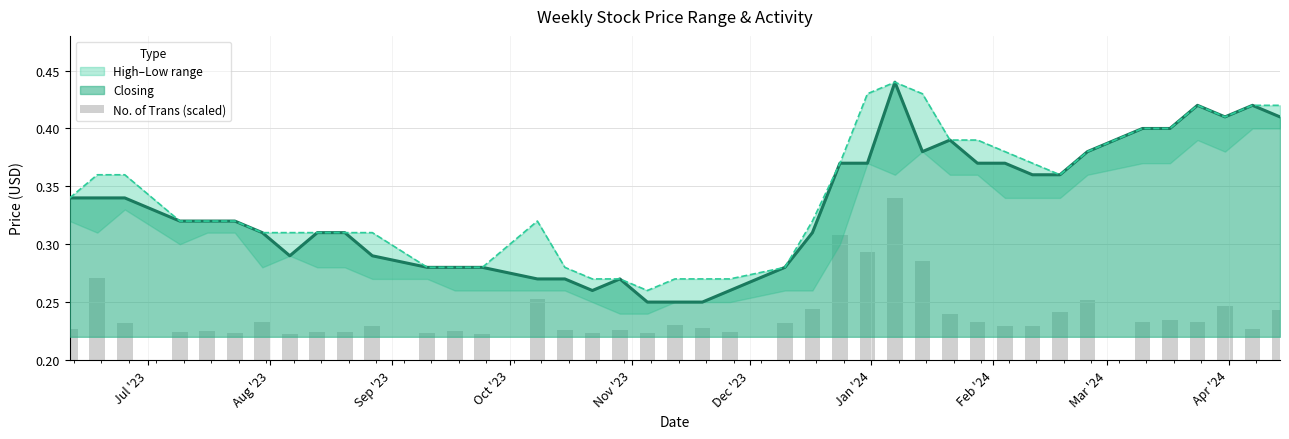

Reading right to left, transcribe all the data shown in this chart.

0.2	0.2	0.2	0.2	0.2	0.2	0.3	0.2	0.2	0.2	0.2	0.2	0.3	0.3	0.3	0.3	0.2	0.2	0.2	0.2	0.2	0.2	0.2	0.2	0.2	0.3	0.2	0.2	0.2	0.2	0.2	0.2	0.2	0.2	0.2	0.2	0.2	0.2	0.3	0.2